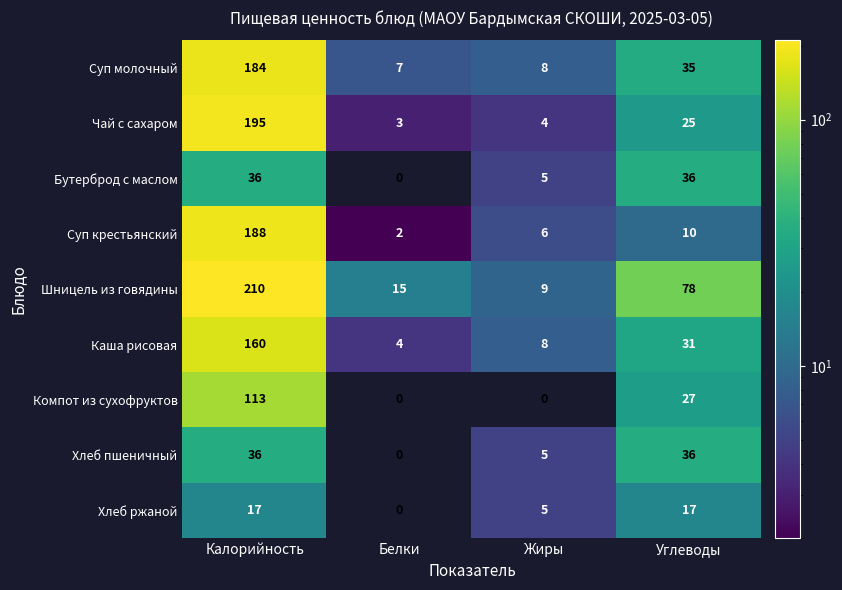

Where is Хлеб ржаной nearest to the value 8?

Жиры